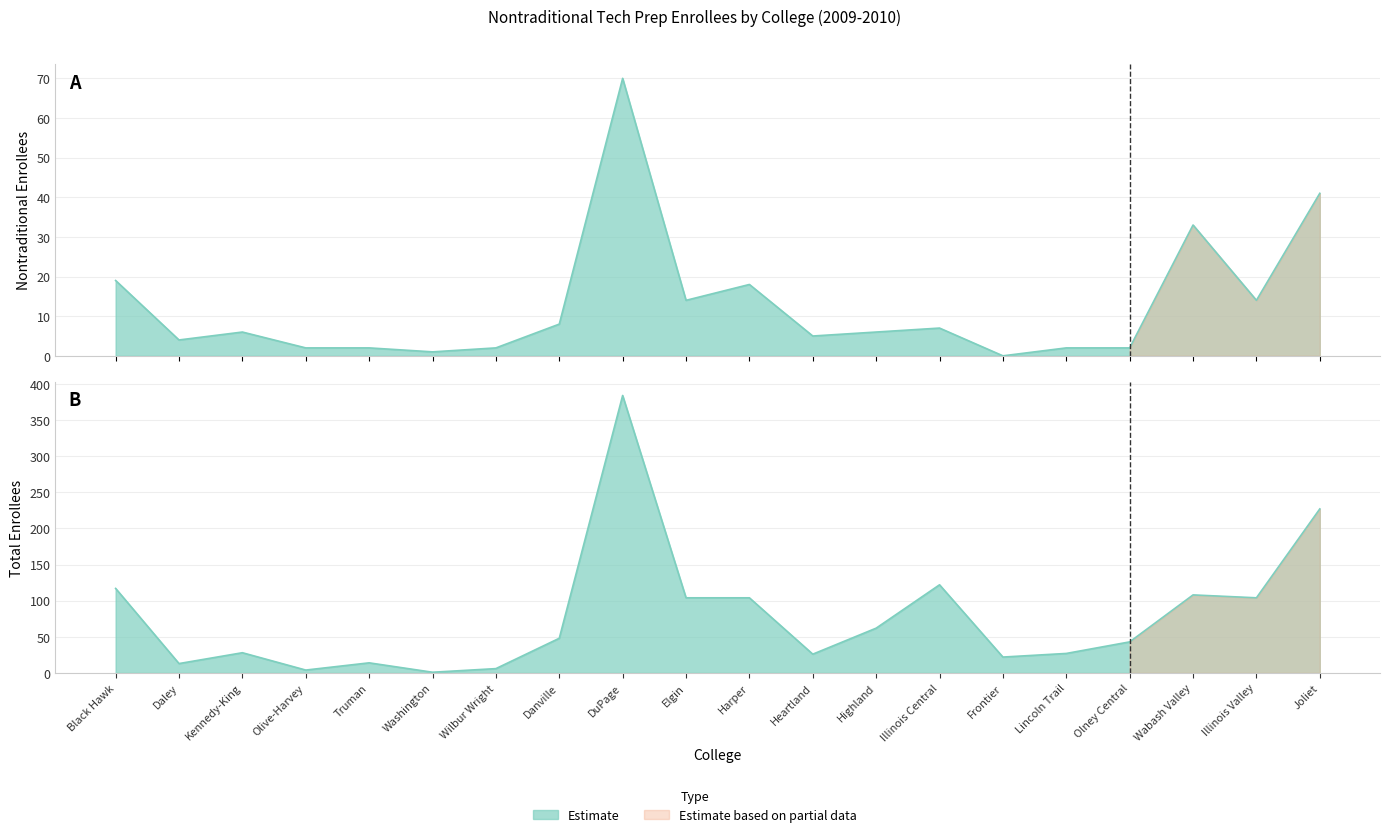

At which category does the chart reach its minimum across all series?

Frontier